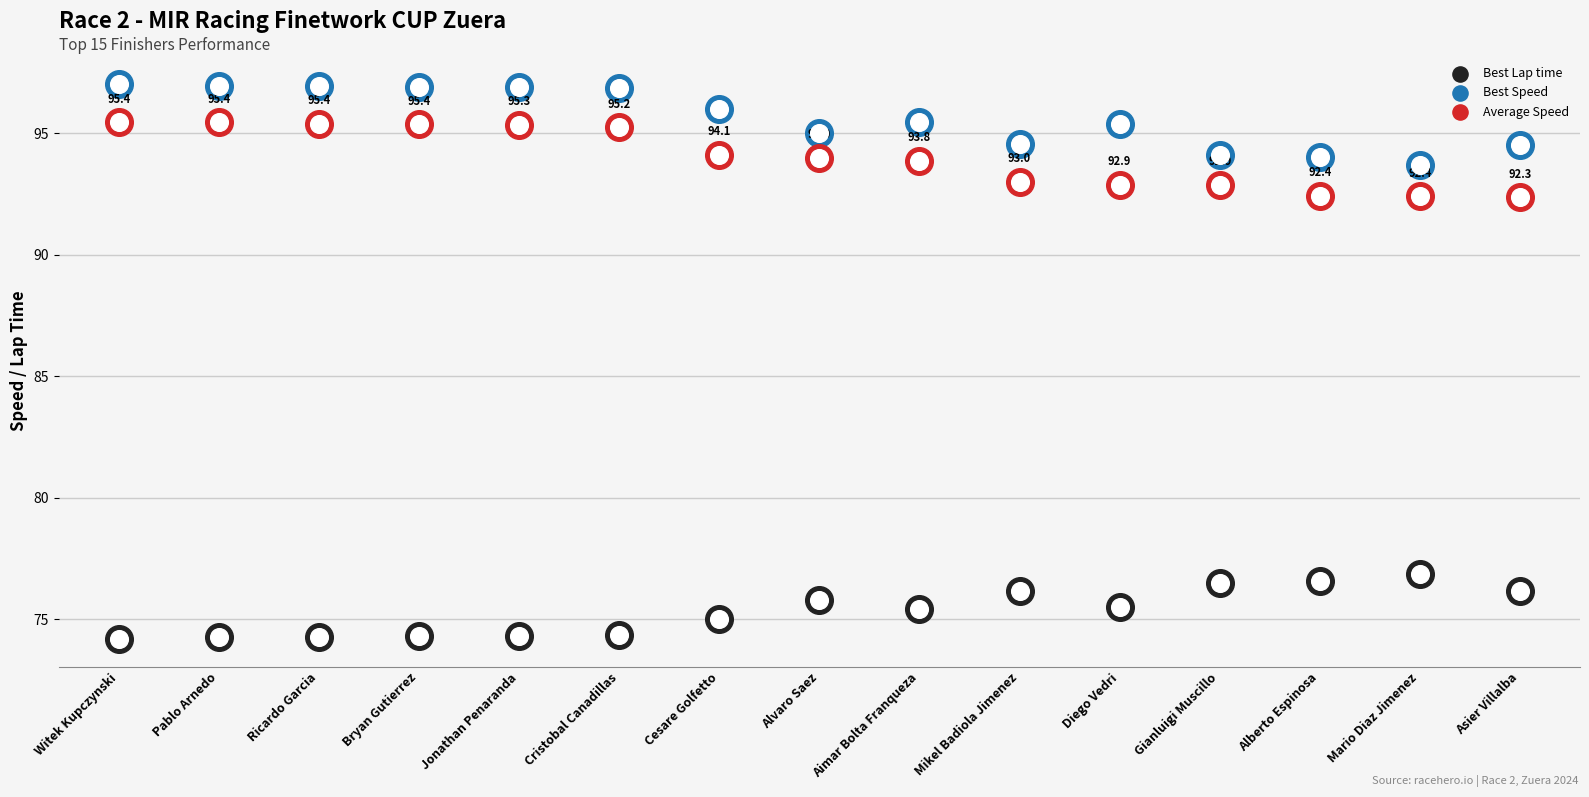

What is the total value across all series at Asier Villalba?

263.0